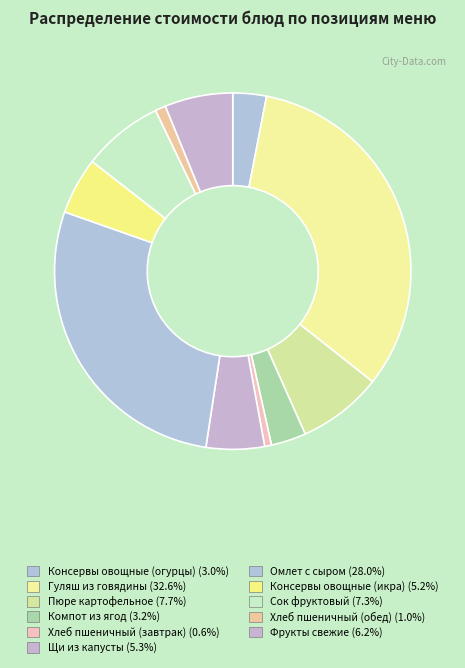

To the nearest percent, what is the average slice percentage?

9%